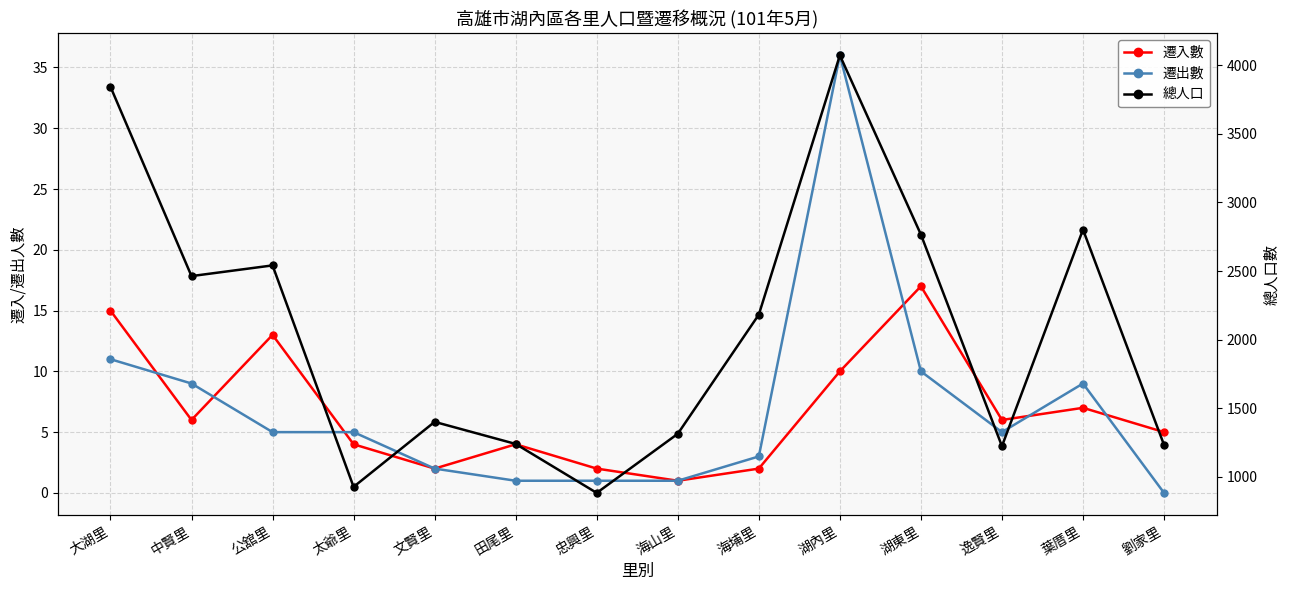

In 遷出數, how many points are lower than both neighbors (excluding endpoints)?

1